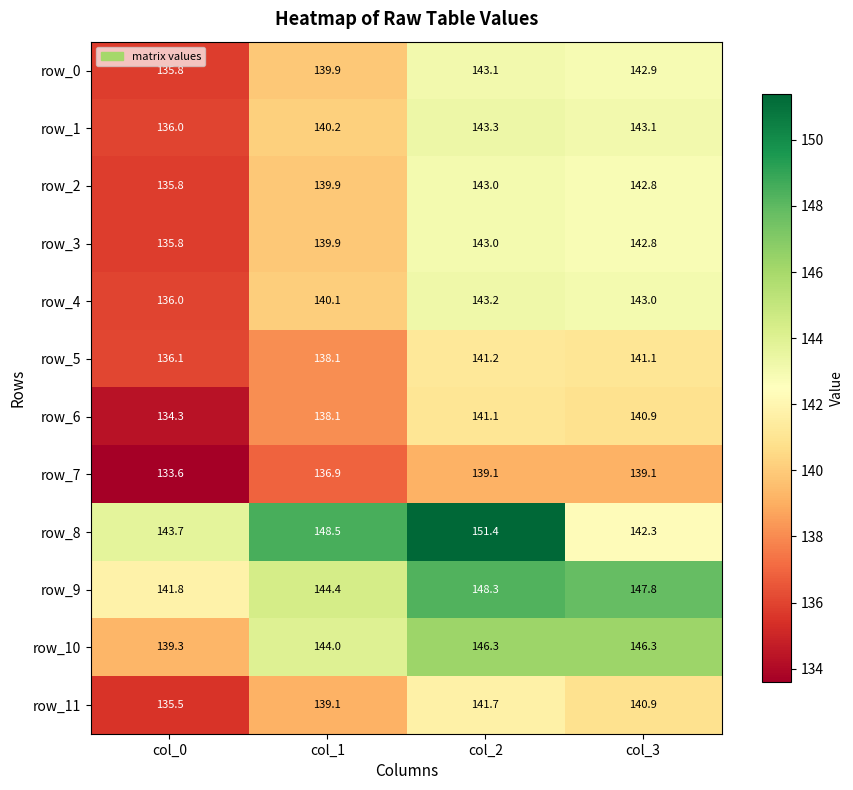

Where does the row_6 series first go above 140?

col_2